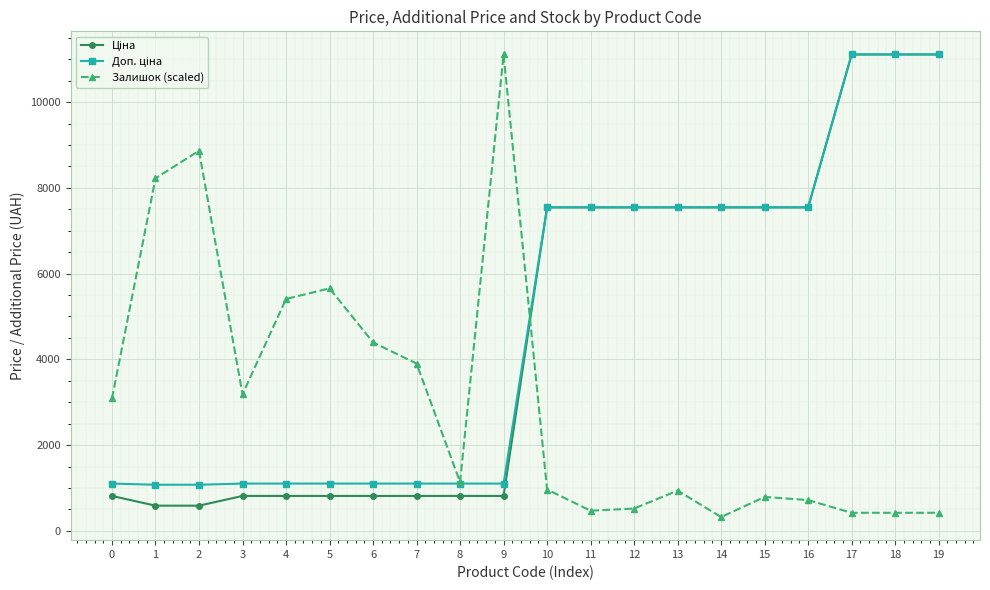

What is the minimum value shown in the chart?

321.1